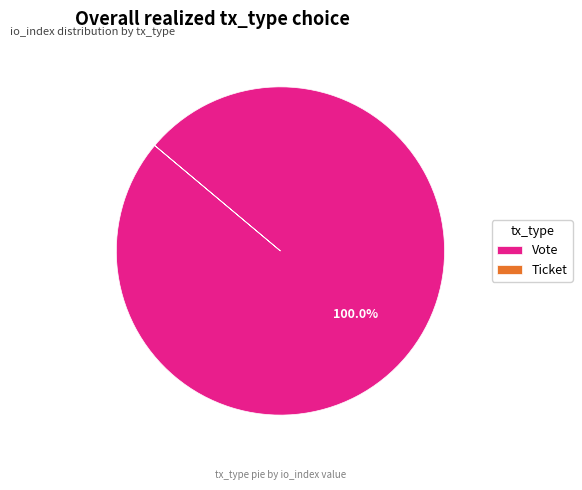

To the nearest percent, what is the difference between the largest and smallest slice percentages?

100%